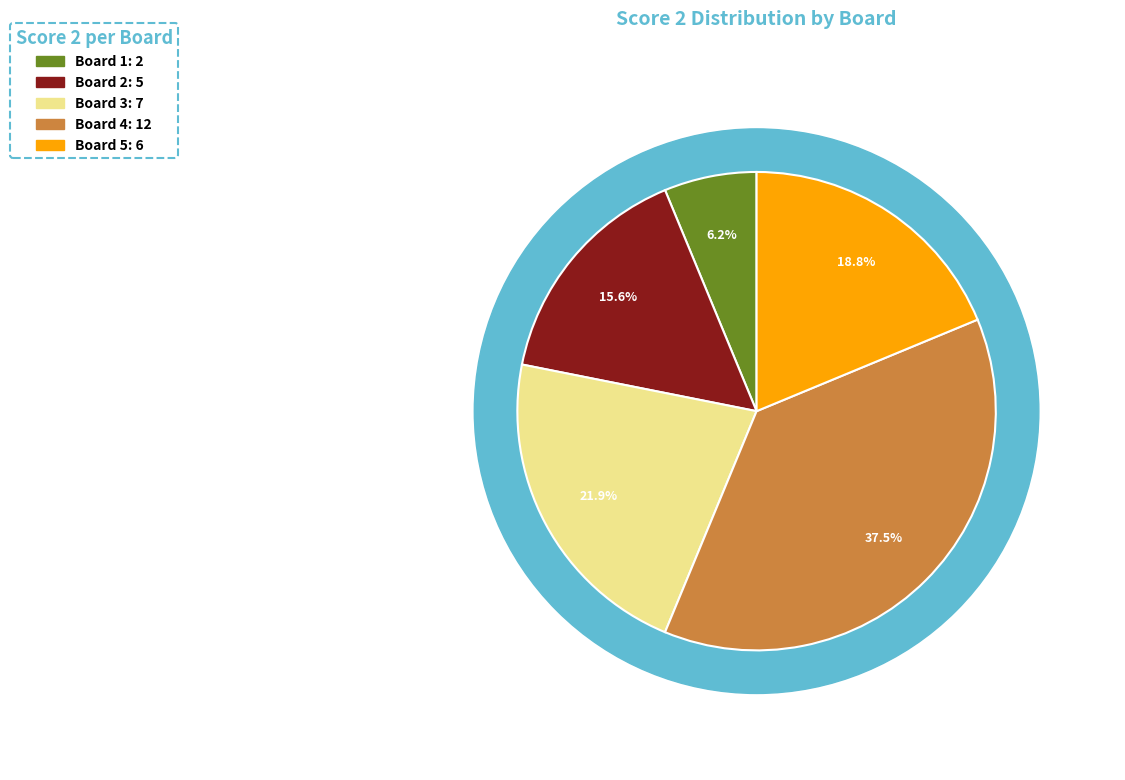

What is the ratio of the value at Board 2 to the value at Board 3?

0.7